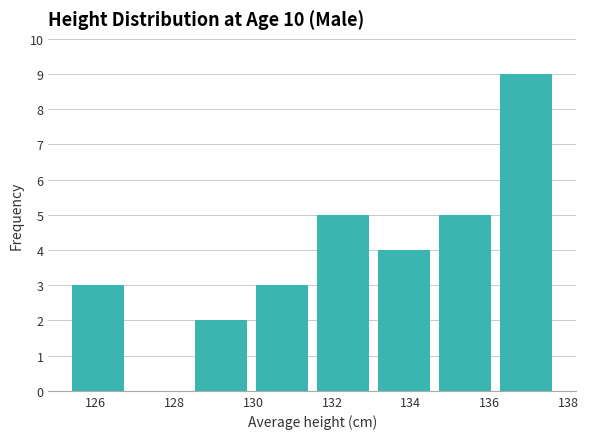

Reading left to right, list every bar in this chart as the range it spans on the x-axis followed by its height. Neither the bar edges nor the heights are printed on the chart, so give them approximately, as read against the axes.

125.30 to 126.85: 3
126.85 to 128.40: 0
128.40 to 129.95: 2
129.95 to 131.50: 3
131.50 to 133.05: 5
133.05 to 134.60: 4
134.60 to 136.15: 5
136.15 to 137.70: 9